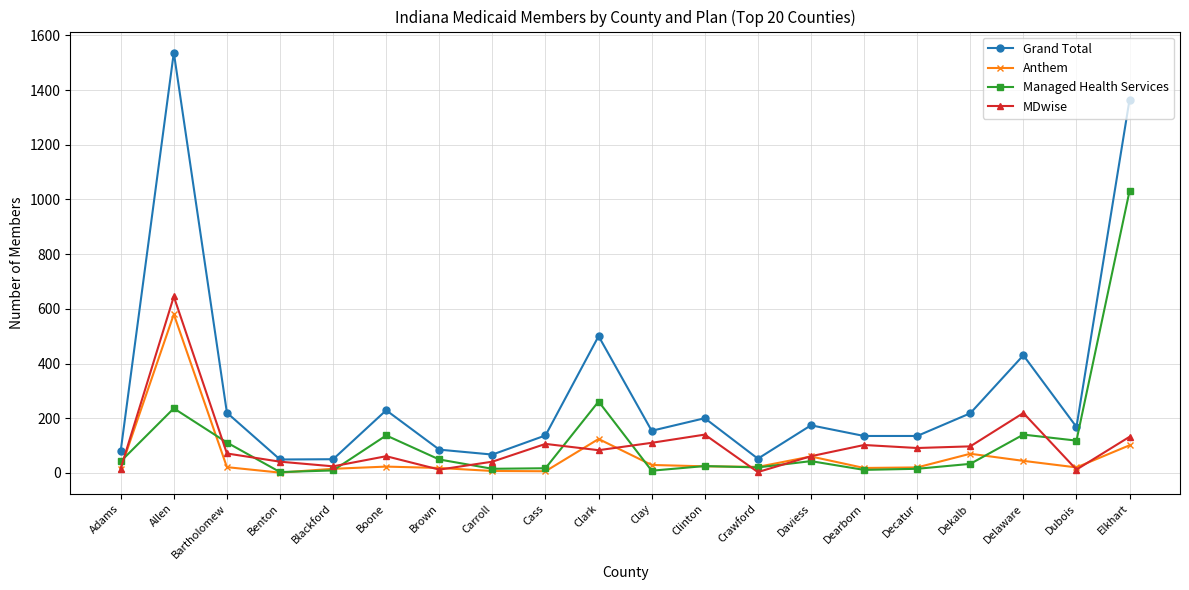

What is the label of the 17th point from the left?

Dekalb